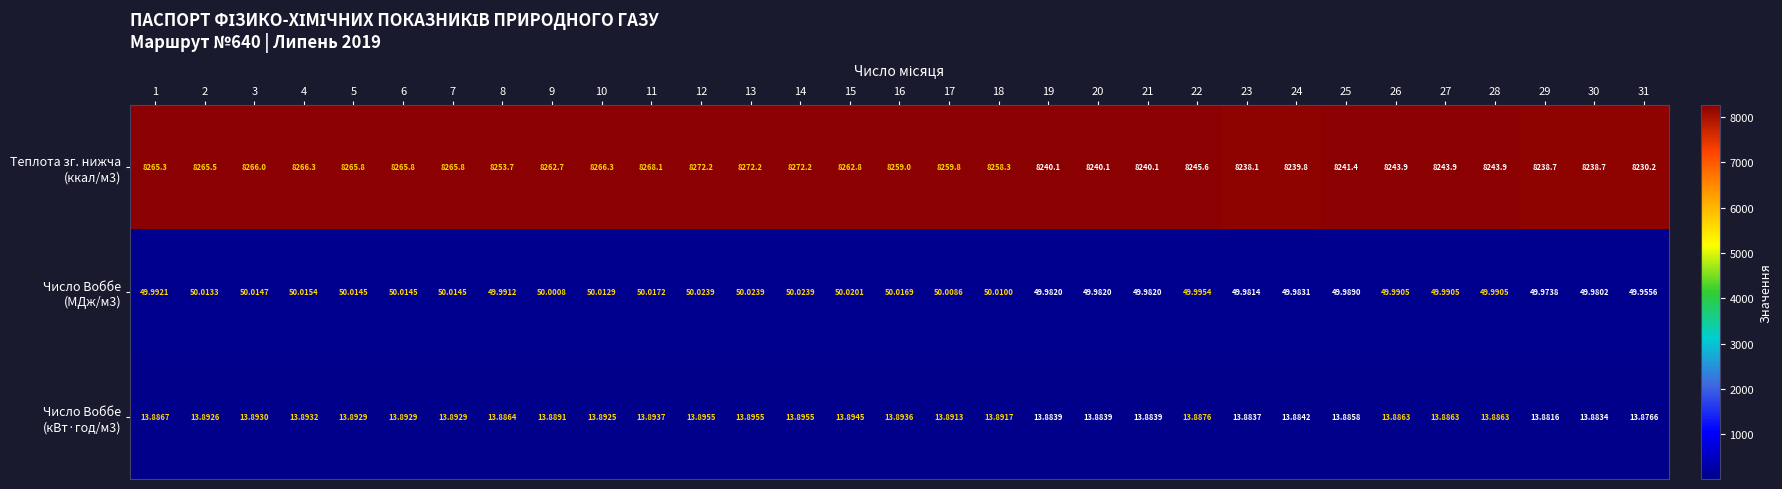

Rank the series at 31 from lowest to highest value.

Число Воббе (кВт·год/м3), Число Воббе (МДж/м3), Теплота зг. нижча (ккал/м3)